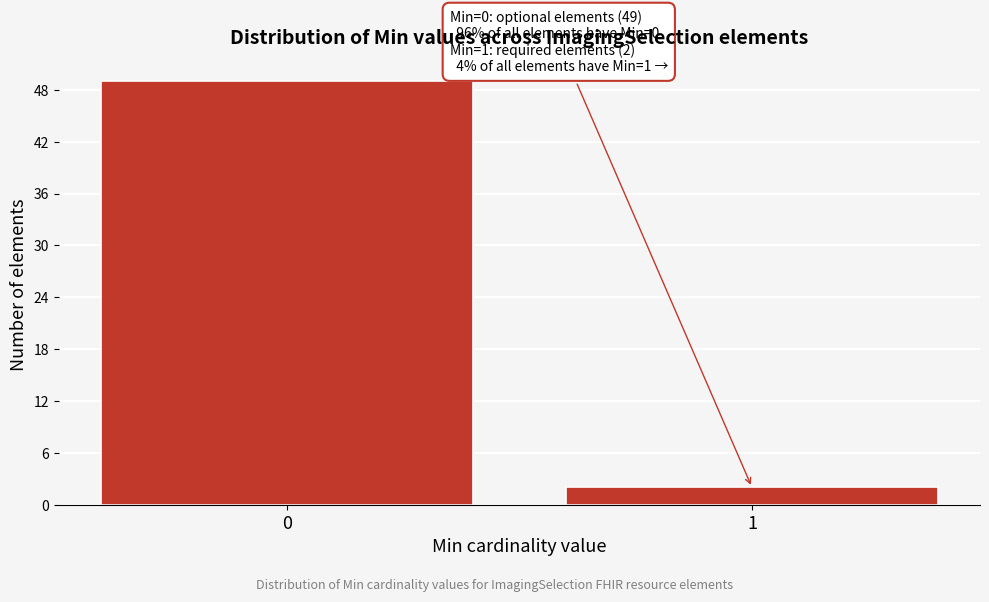

Reading left to right, extract all data points from this chart.

0=49	1=2